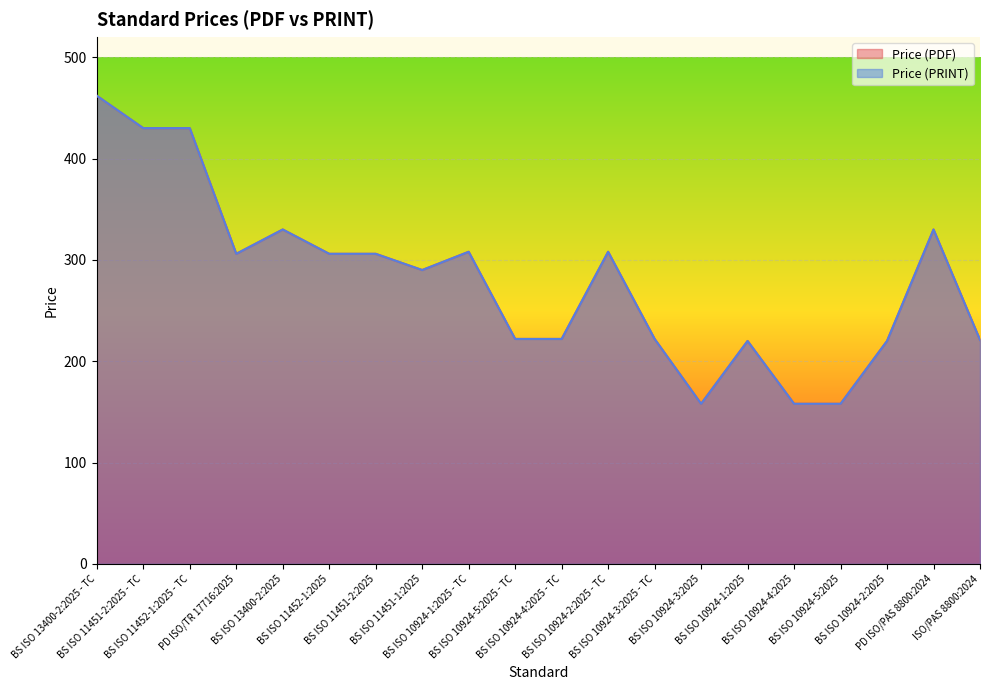

Which category has the highest value across all series?

BS ISO 13400-2:2025 - TC